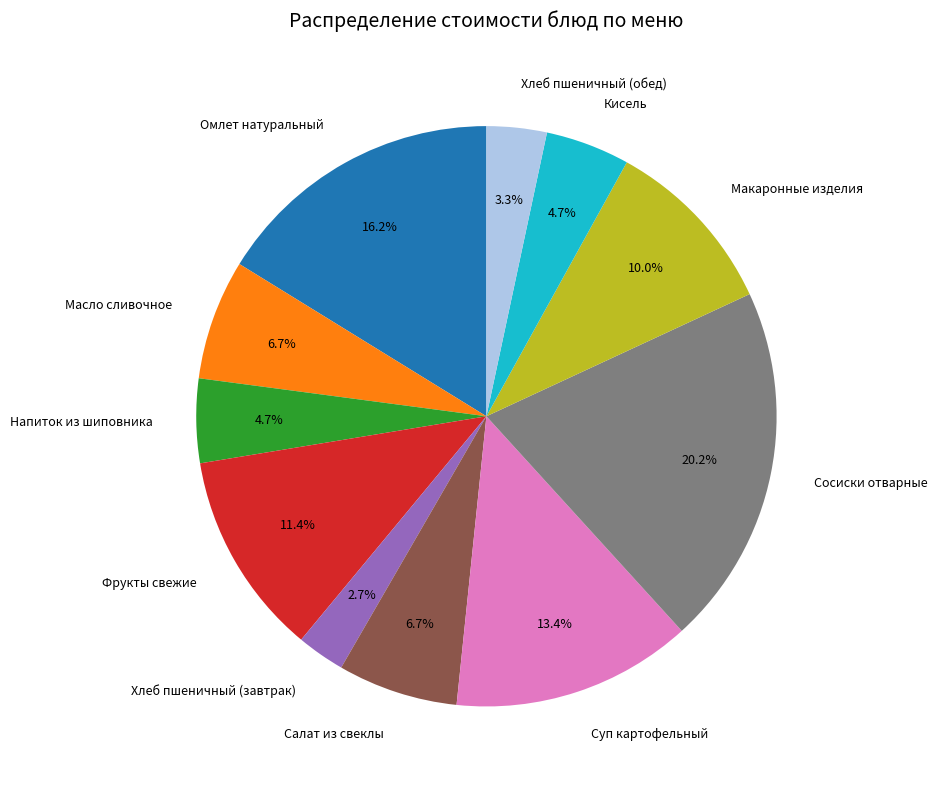

To the nearest percent, what is the combined percentage of Хлеб пшеничный (обед) and Масло сливочное?

10%